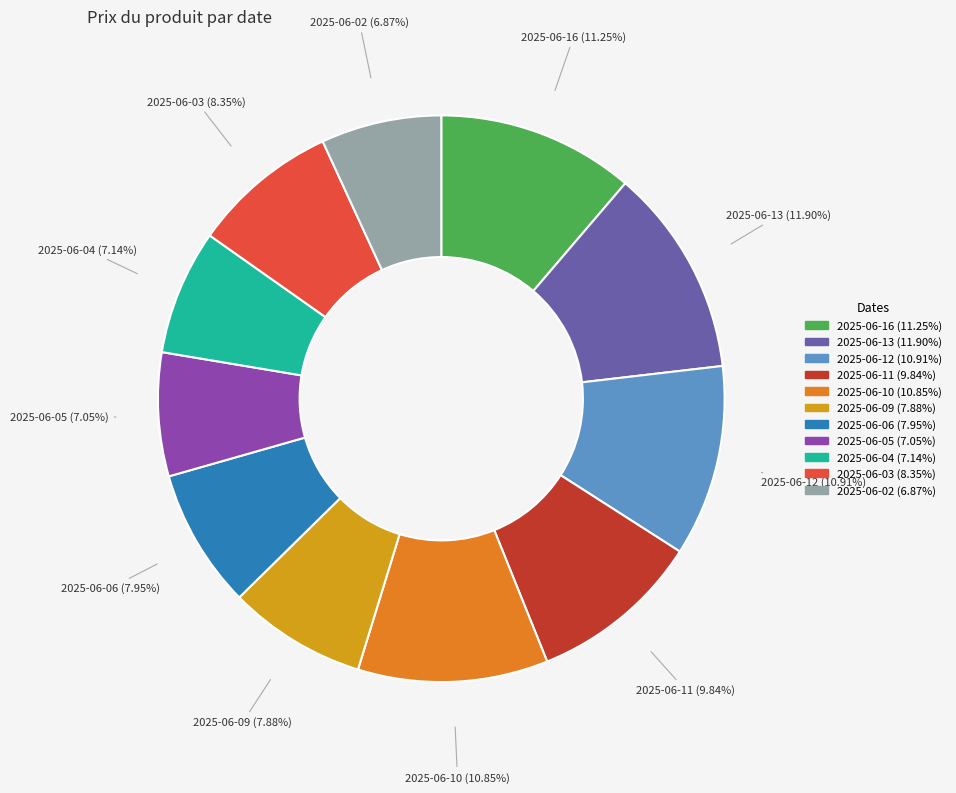

Which slice is the largest?

2025-06-13